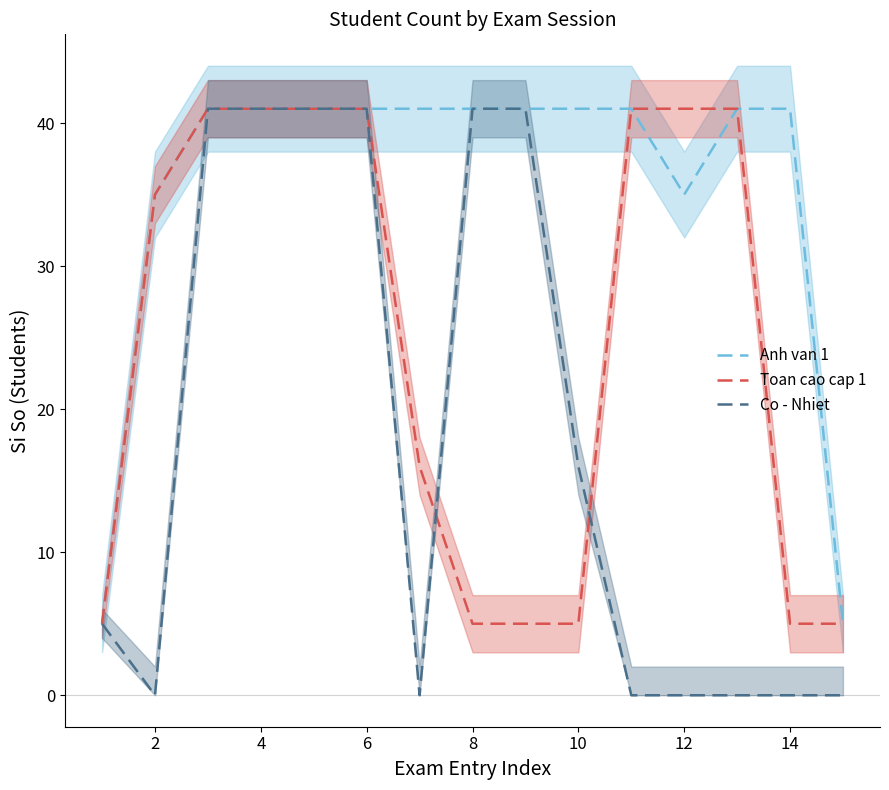

Which series has the largest total across all categories?

Anh van 1